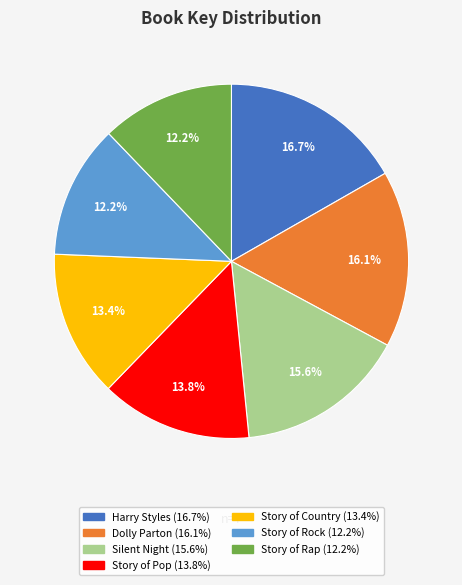

Is there a majority slice in this chart?

No